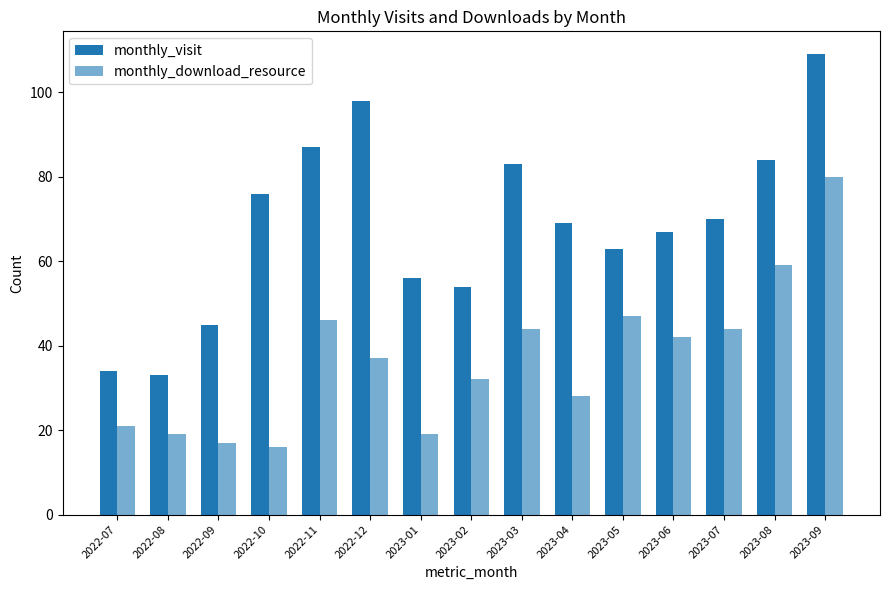

At 2023-03, list the series in order from smallest to largest.

monthly_download_resource, monthly_visit